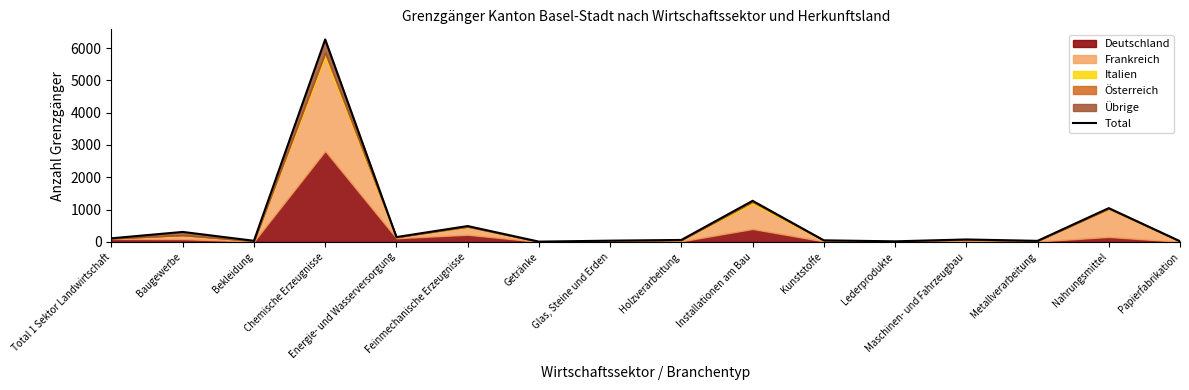

True or false: the data shows 98 at Feinmechanische Erzeugnisse.

False